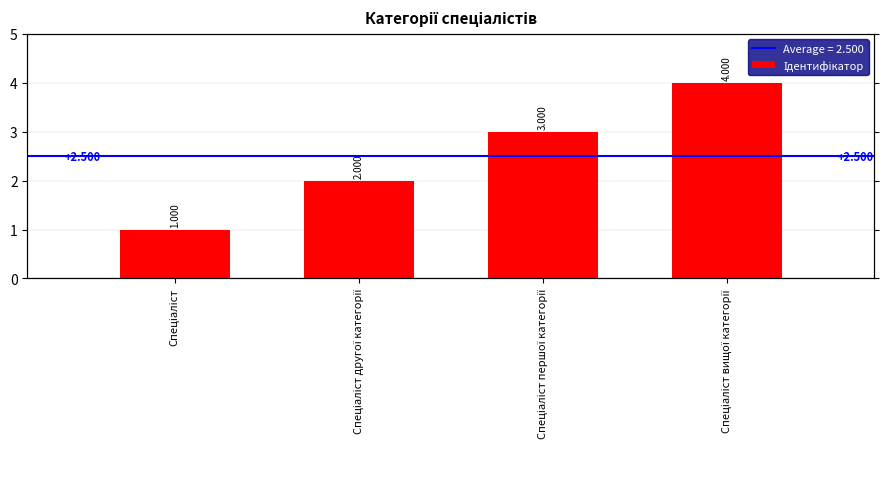

Are the bars grouped side by side (vs. stacked)?

No